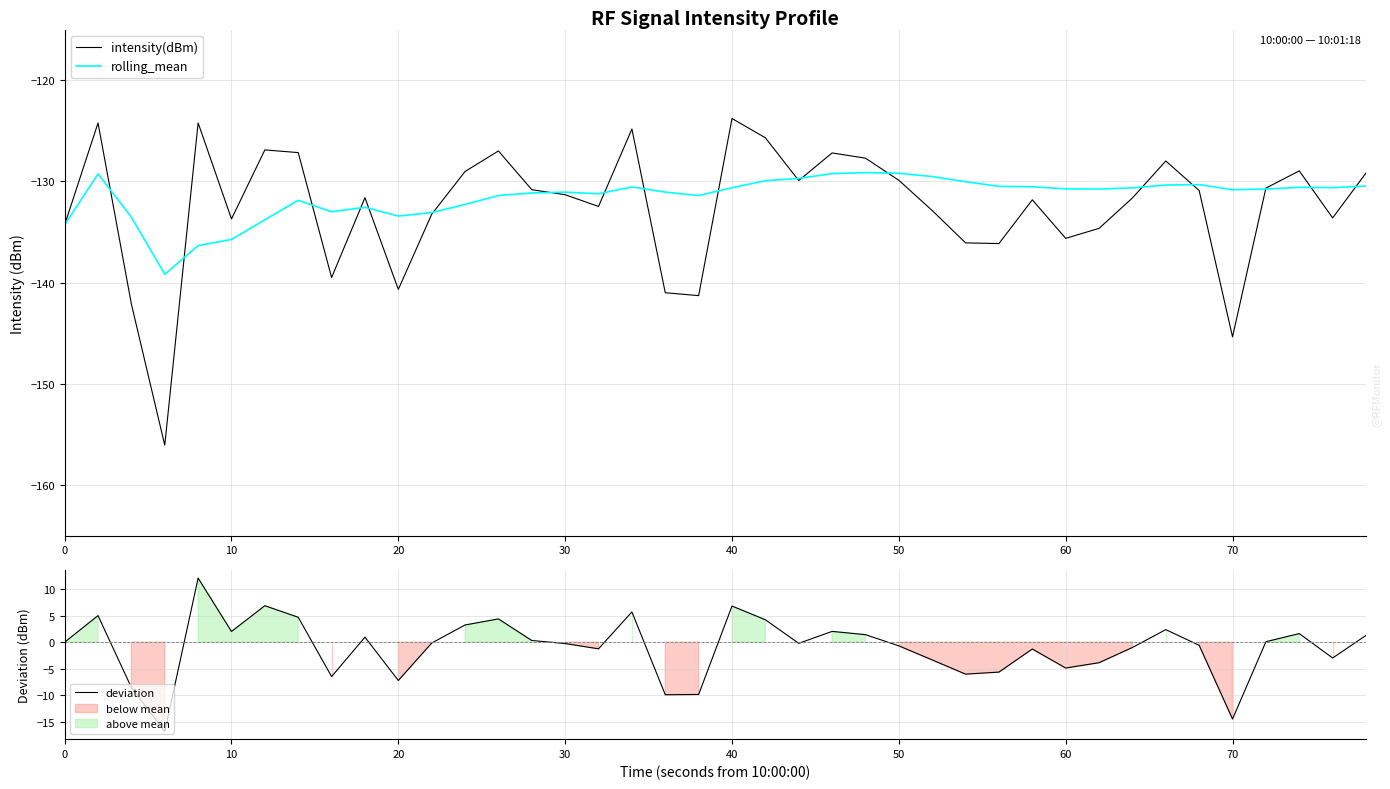

How many lines are shown in the chart?

3